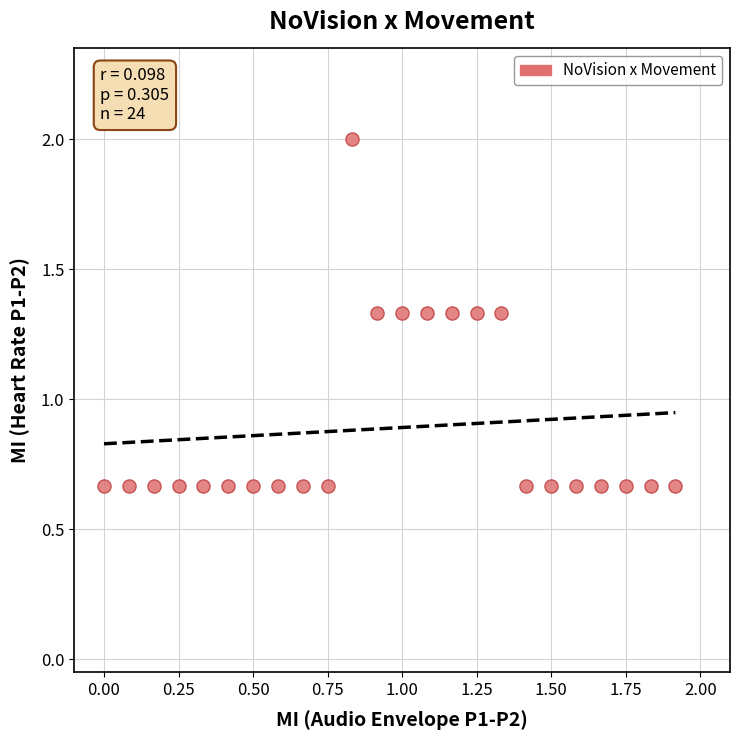

What is the range of X values (max minus min)?

1.9